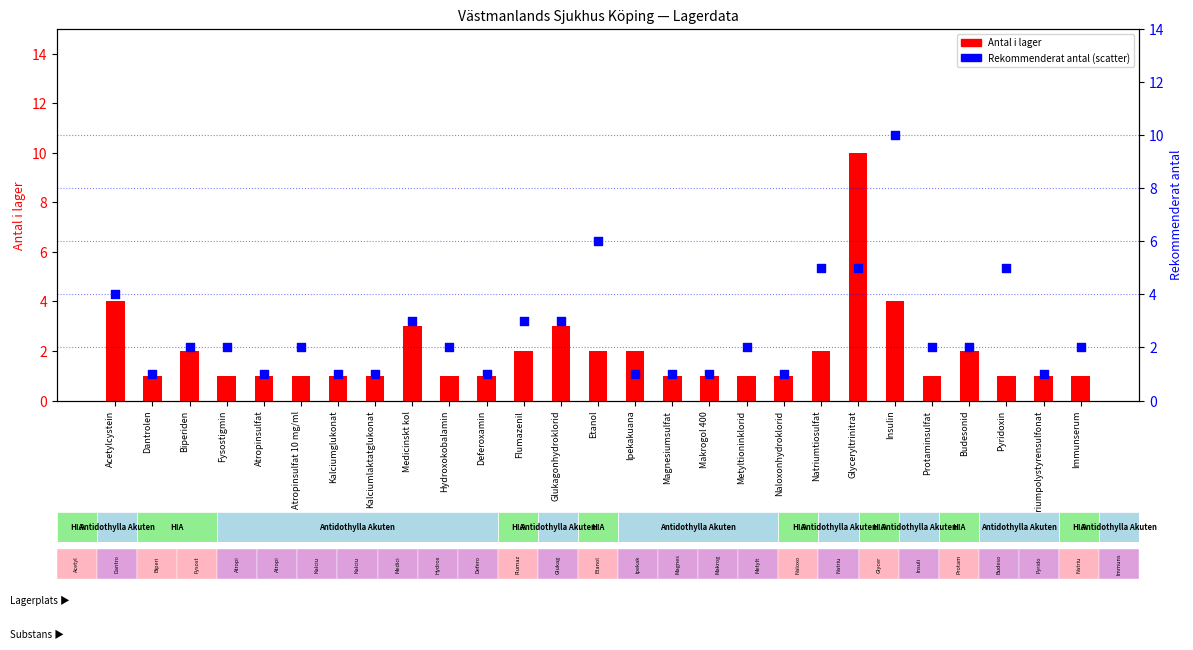

Which series reaches the minimum Y coordinate?

Antal i lager